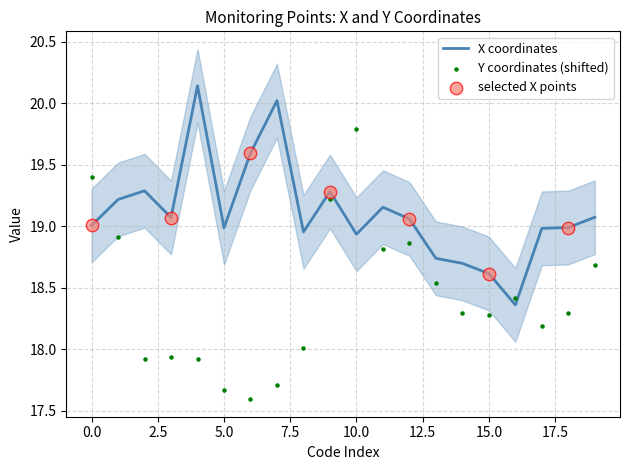

Which series has the largest total across all categories?

X